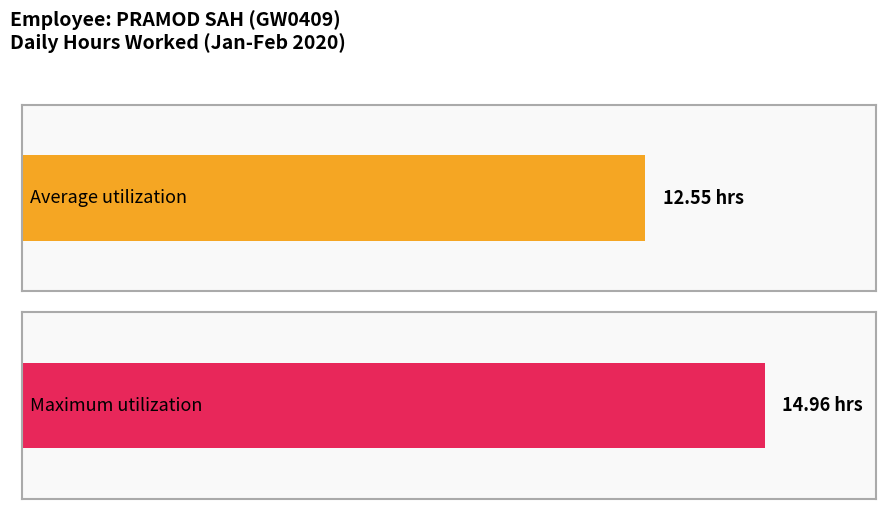

What is the maximum value shown in the chart?

15.0